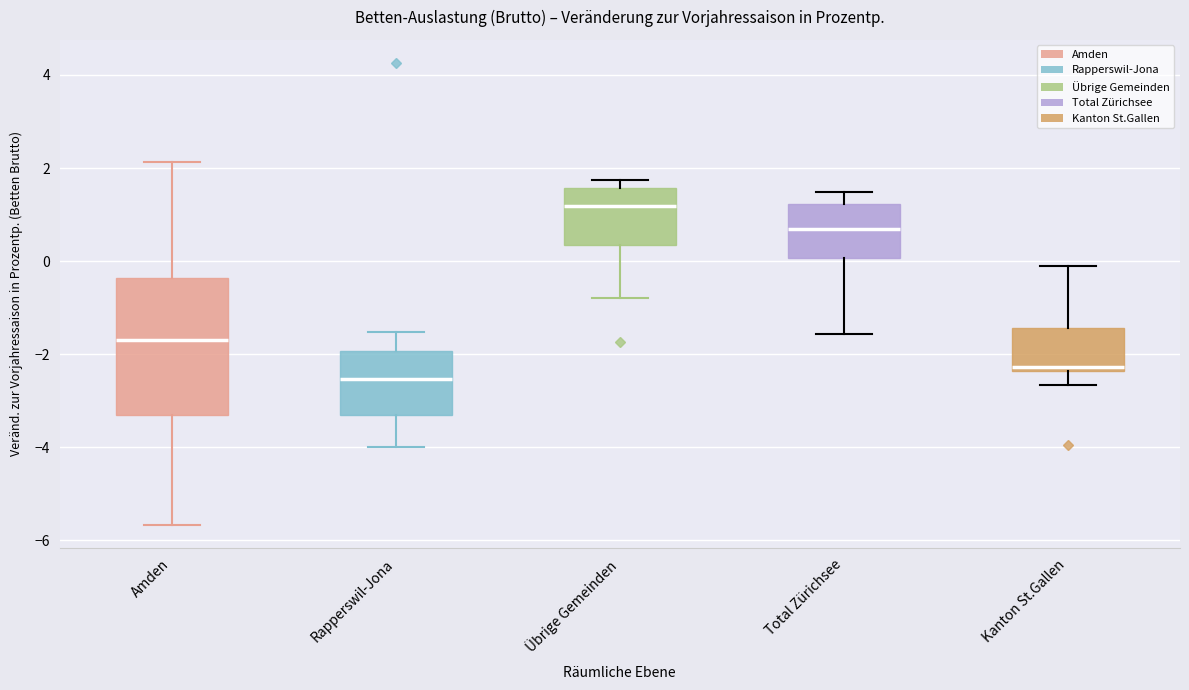

Reading left to right, read every box against the y-axis: the position of its median line, the range the box covers, and the ends of its whiskers. The values are not printed on the chart, so give them approximately, as read against the axis.

Amden: median -1.6, box -3.4 to -0.4, whiskers -5.6 to 2.2
Rapperswil-Jona: median -2.6, box -3.4 to -2.0, whiskers -4.0 to -1.6
Übrige Gemeinden: median 1.2, box 0.4 to 1.6, whiskers -0.8 to 1.8
Total Zürichsee: median 0.6, box 0.0 to 1.2, whiskers -1.6 to 1.4
Kanton St.Gallen: median -2.2, box -2.4 to -1.4, whiskers -2.6 to -0.2